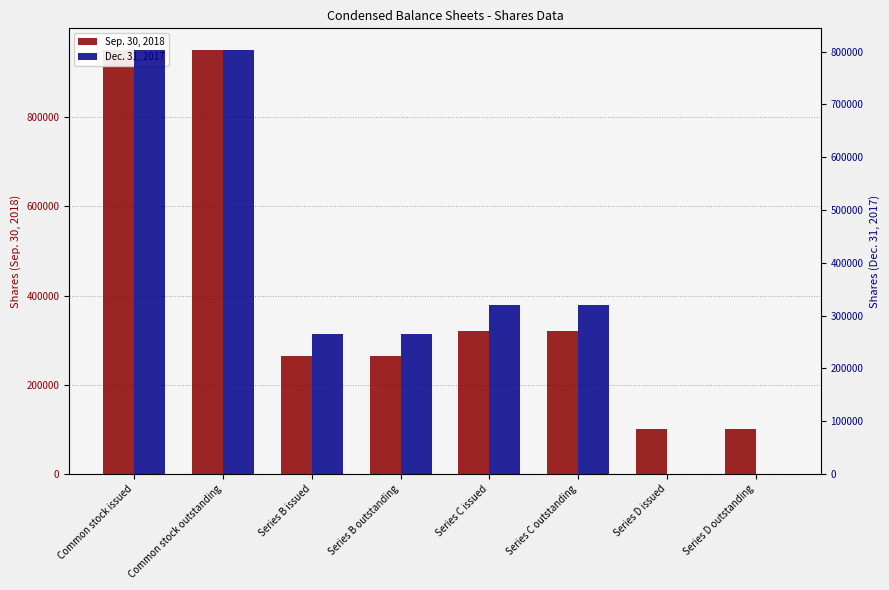

Reading left to right, extract all data points from this chart.

Sep. 30, 2018: Common stock issued=951667	Common stock outstanding=951667	Series B issued=264503	Series B outstanding=264503	Series C issued=319768	Series C outstanding=319768	Series D issued=100000	Series D outstanding=100000
Dec. 31, 2017: Common stock issued=804068	Common stock outstanding=804068	Series B issued=264503	Series B outstanding=264503	Series C issued=319768	Series C outstanding=319768	Series D issued=0	Series D outstanding=0